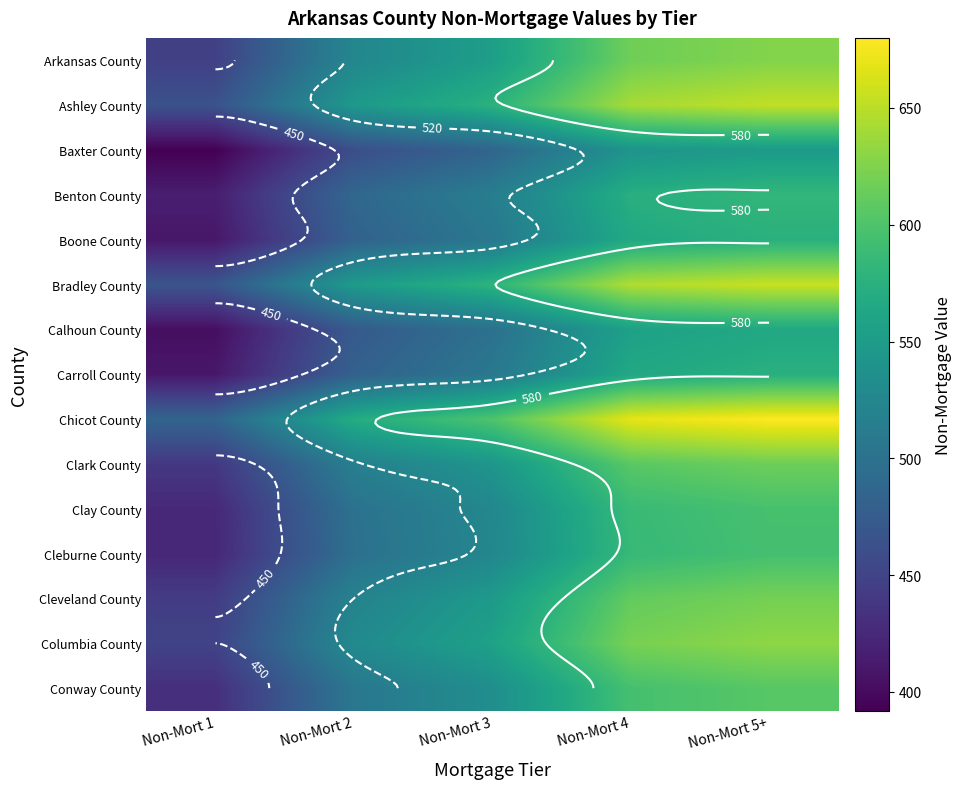

What is the difference between the maximum and minimum values in the Cleburne County series?

171